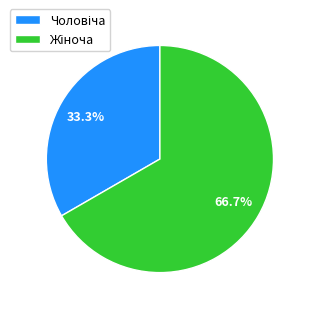

How many slices are in this pie chart?

2